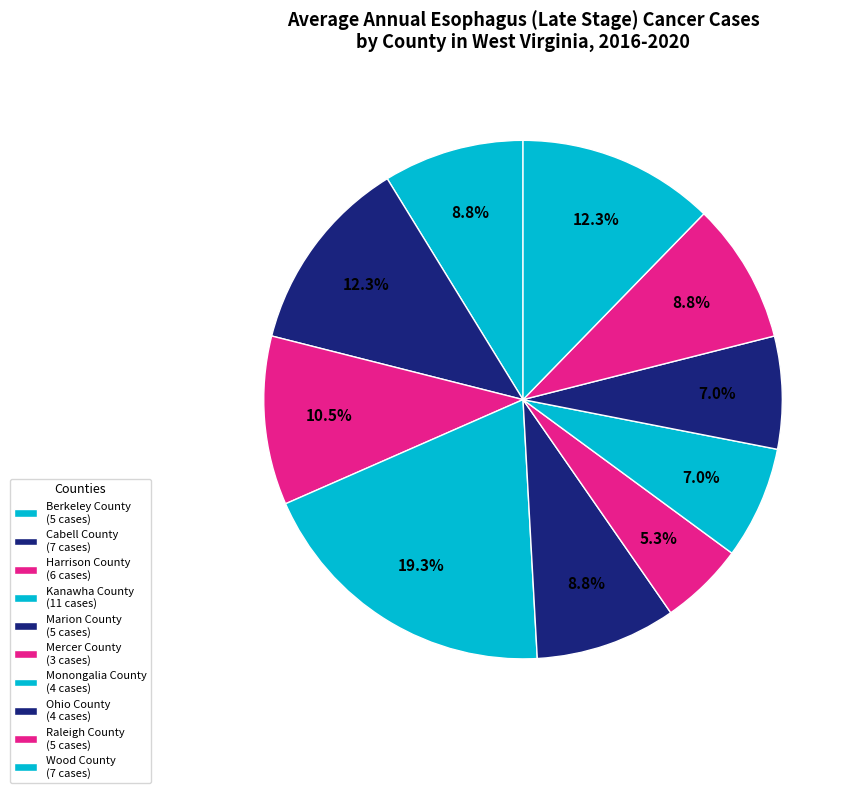

Which category has the smallest portion of the pie?

Mercer County